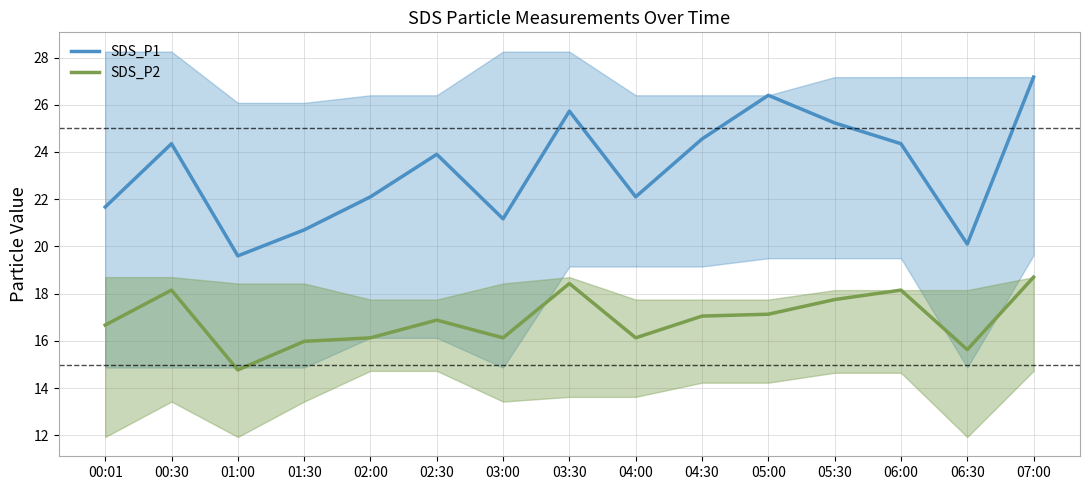

Count the number of categories in the chart.

15